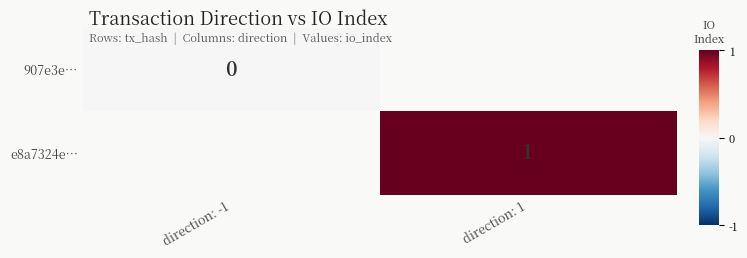

Is it true that e8a7324e… equals 1 at direction: 1?

True